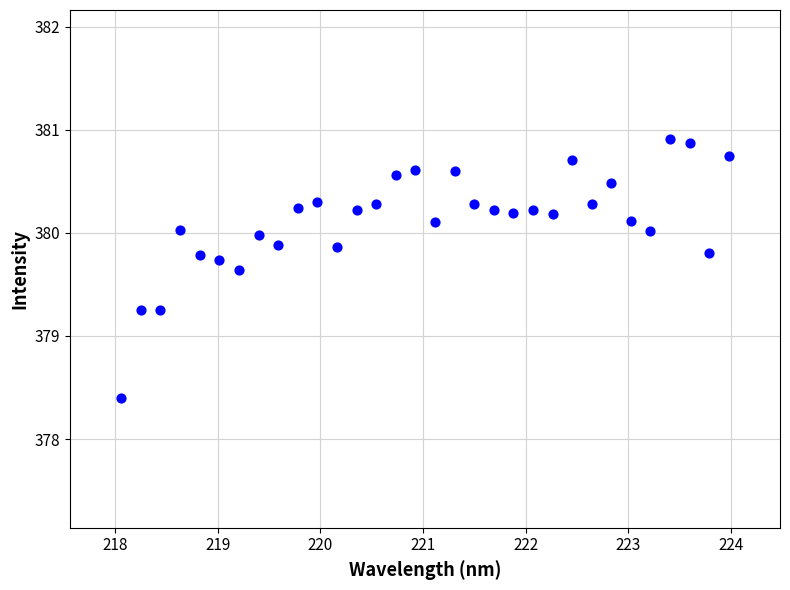

What is the range of X values (max minus min)?

5.9